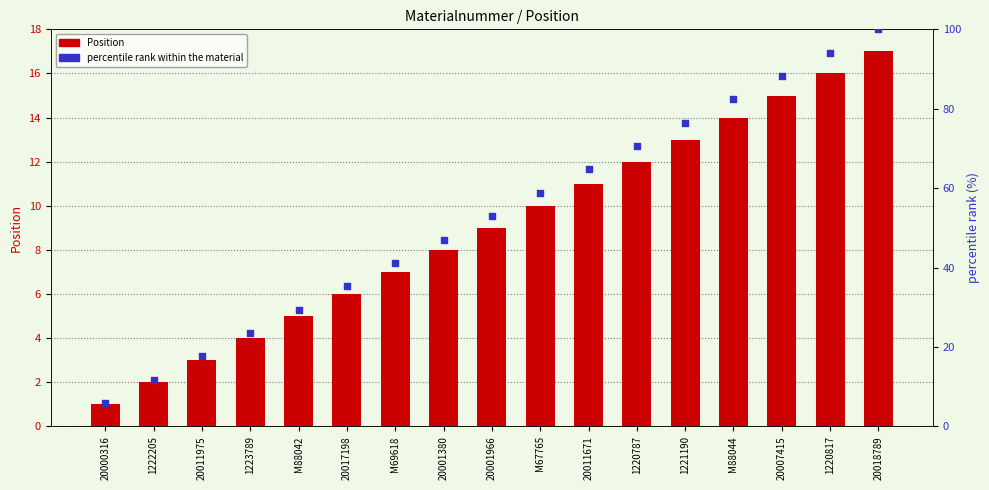

Is the value of Position at 20000316 greater than the value of percentile rank at M88044?

No